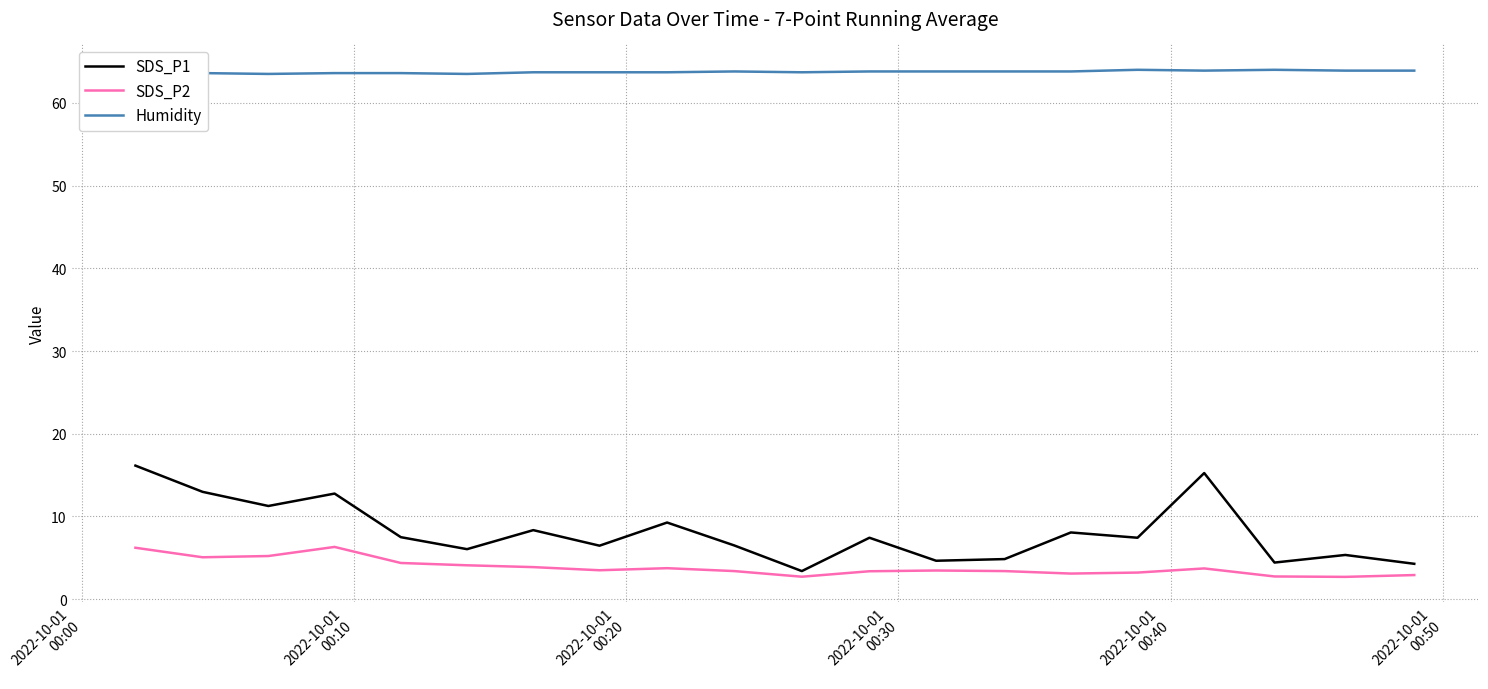

Rank the series by their maximum value, from lowest to highest.

SDS_P2, SDS_P1, Humidity